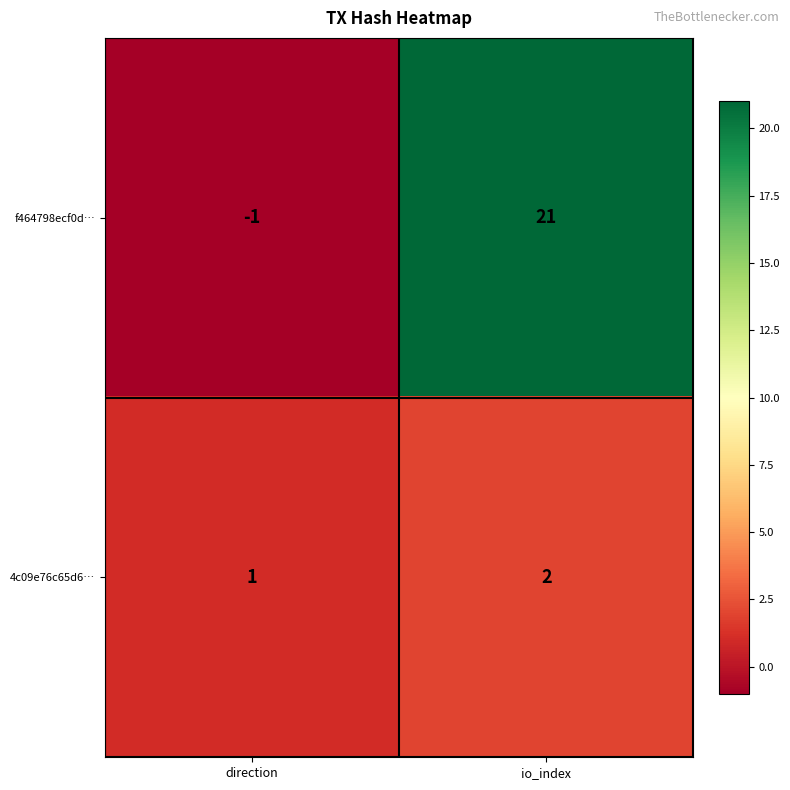

Reading left to right, transcribe all the data shown in this chart.

f464798ecf0d…: -1	21
4c09e76c65d6…: 1	2